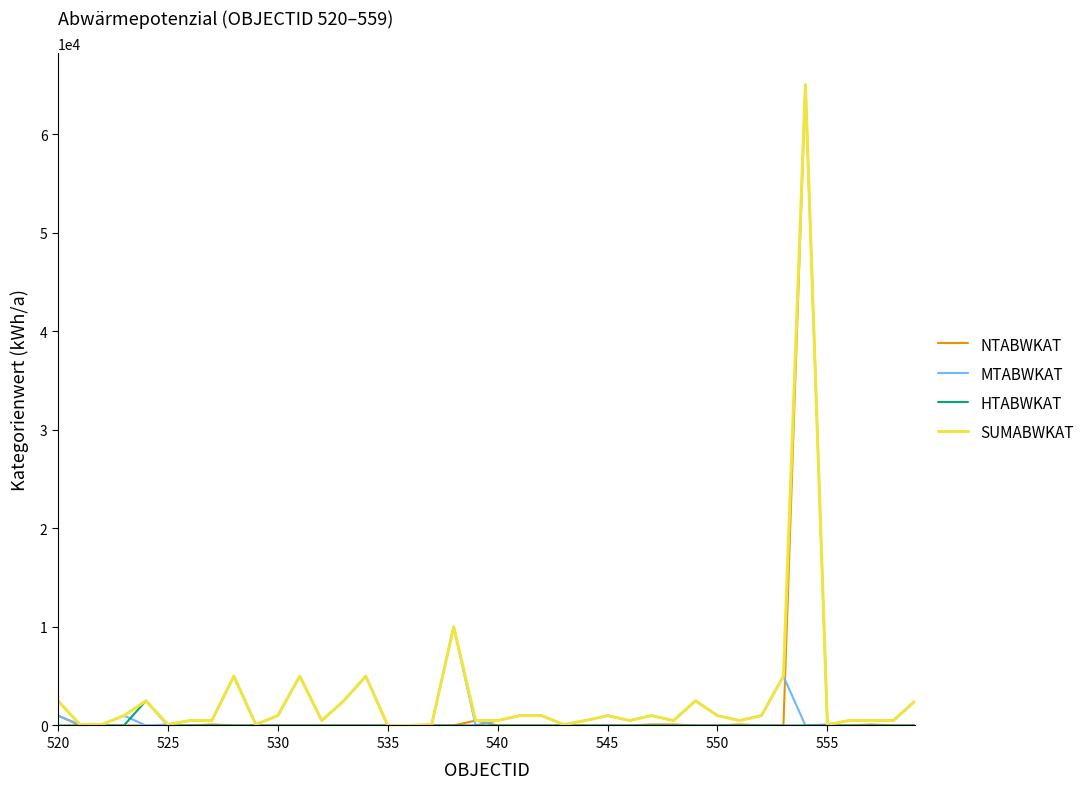

What is the greatest value displayed?

65000